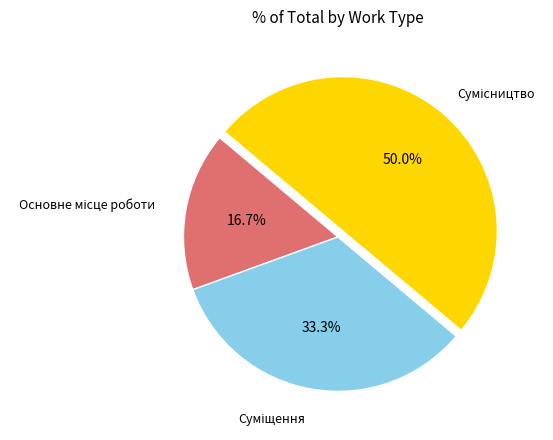

Combined, what portion of the pie is Сумісництво and Суміщення?

83.3%